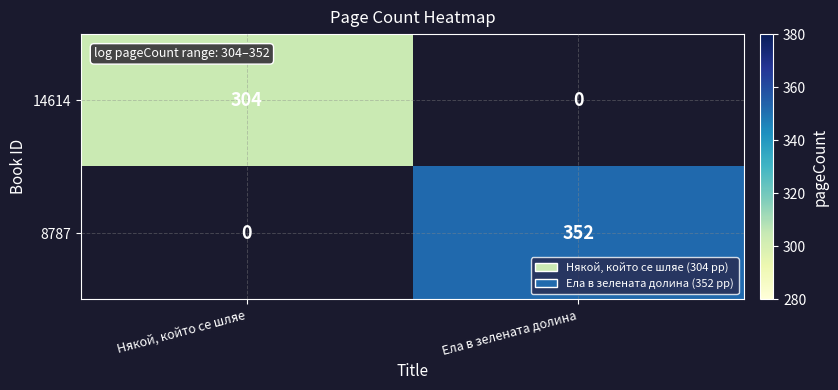

Is the value of 14614 at Някой, който се шляе greater than the value of 8787 at Ела в зелената долина?

No